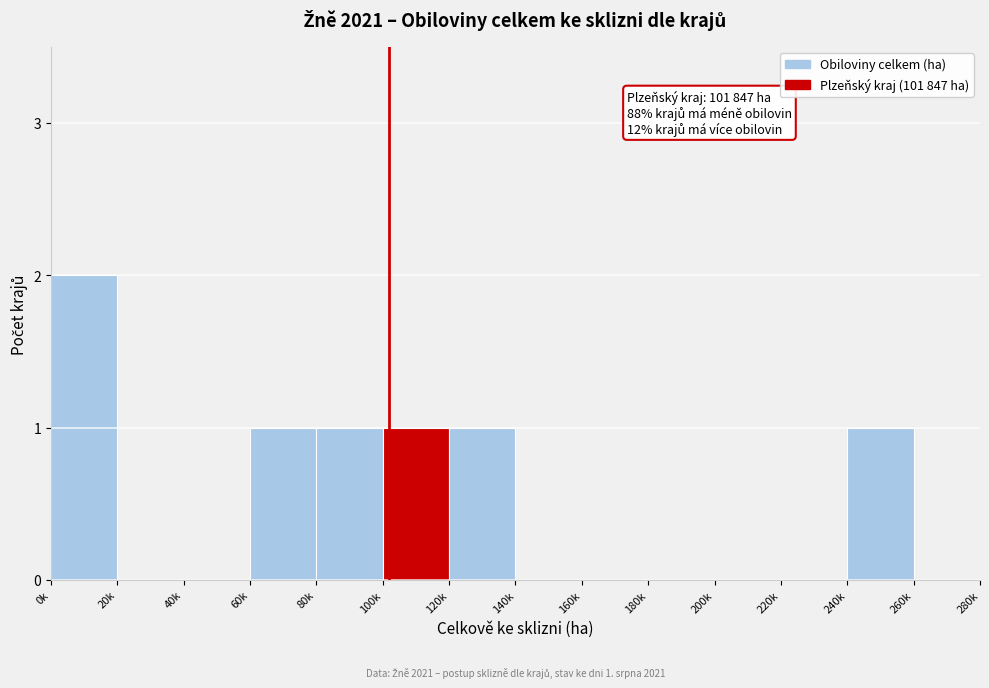

Reading left to right, transcribe all the data shown in this chart.

0k=2	20k=0	40k=0	60k=1	80k=1	100k=1	120k=1	140k=0	160k=0	180k=0	200k=0	220k=0	240k=1	260k=0